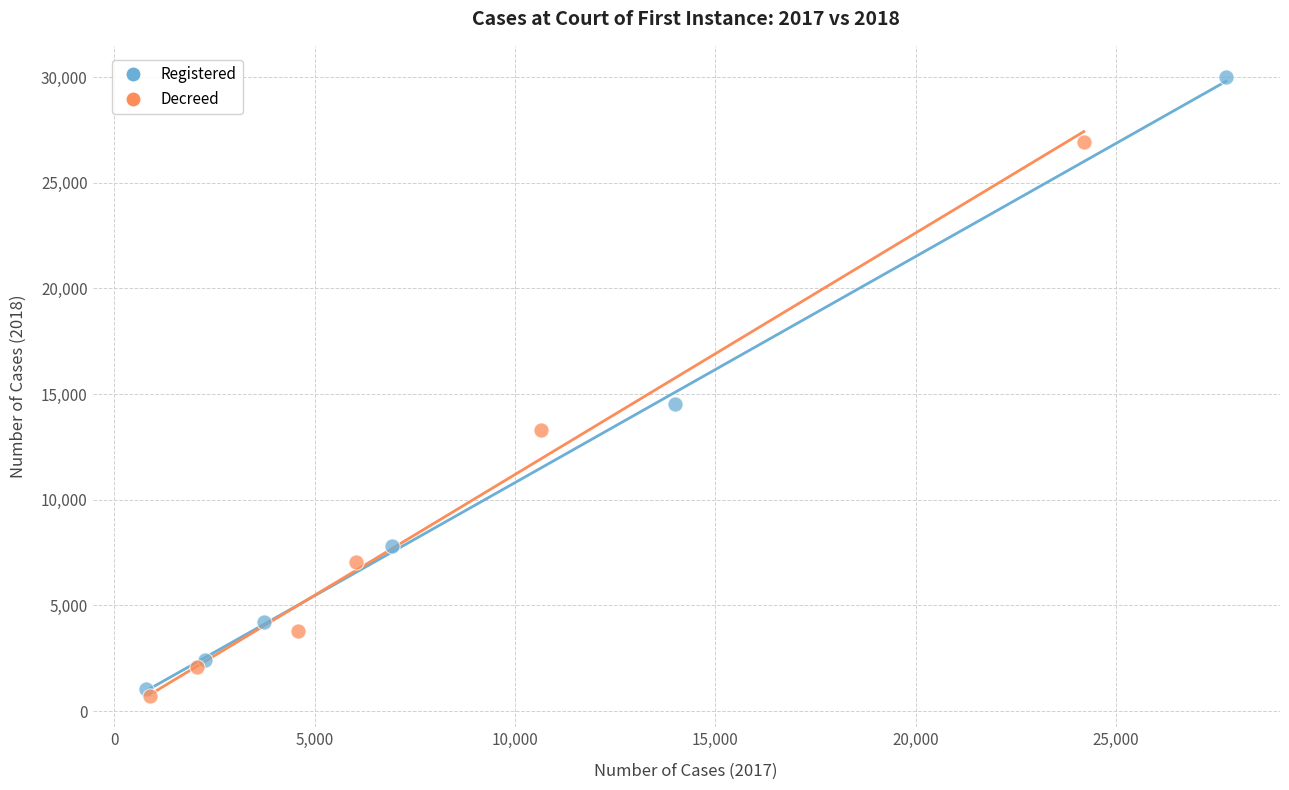

Which series reaches the maximum Y coordinate?

Registered